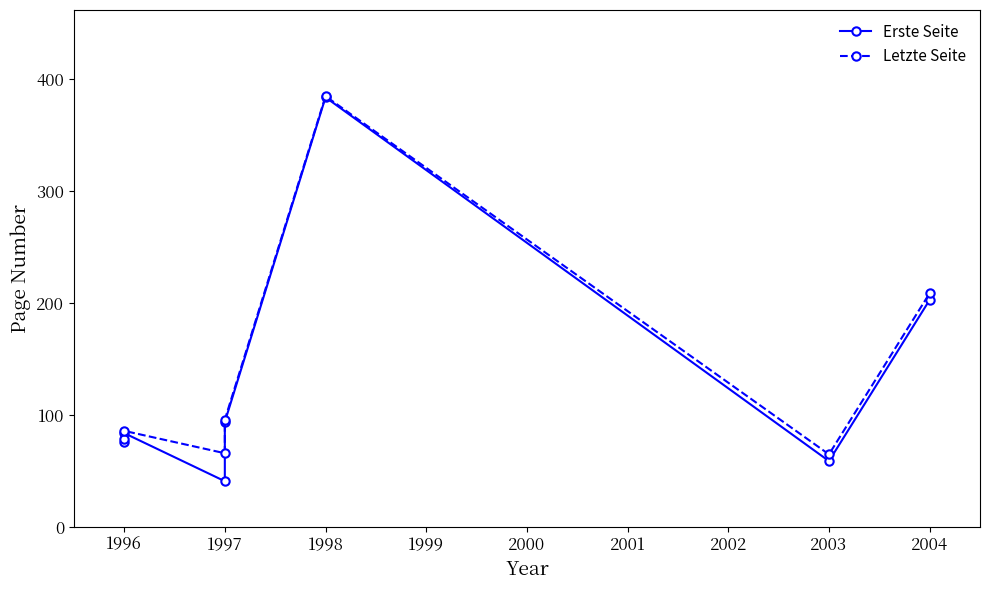

Rank the series by their average value, from lowest to highest.

Erste Seite, Letzte Seite